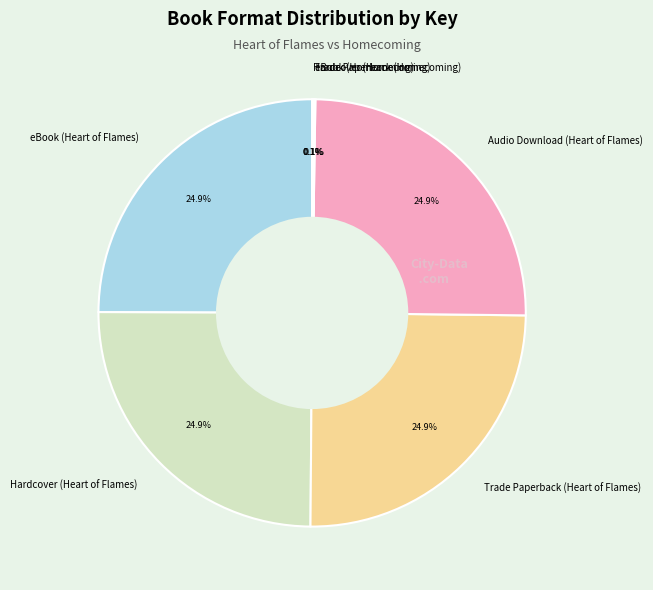

Does any single category account for the majority?

No